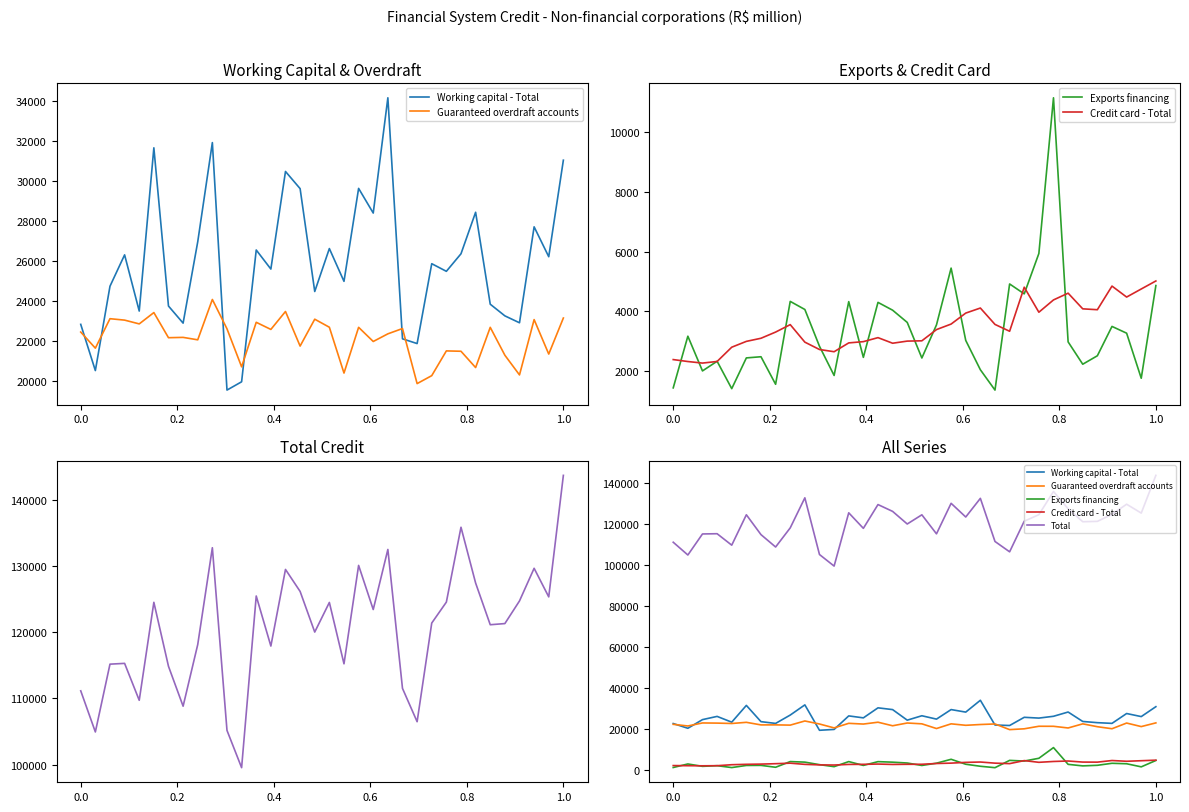

In Total, how many points are higher than both neighbors (excluding endpoints)?

10